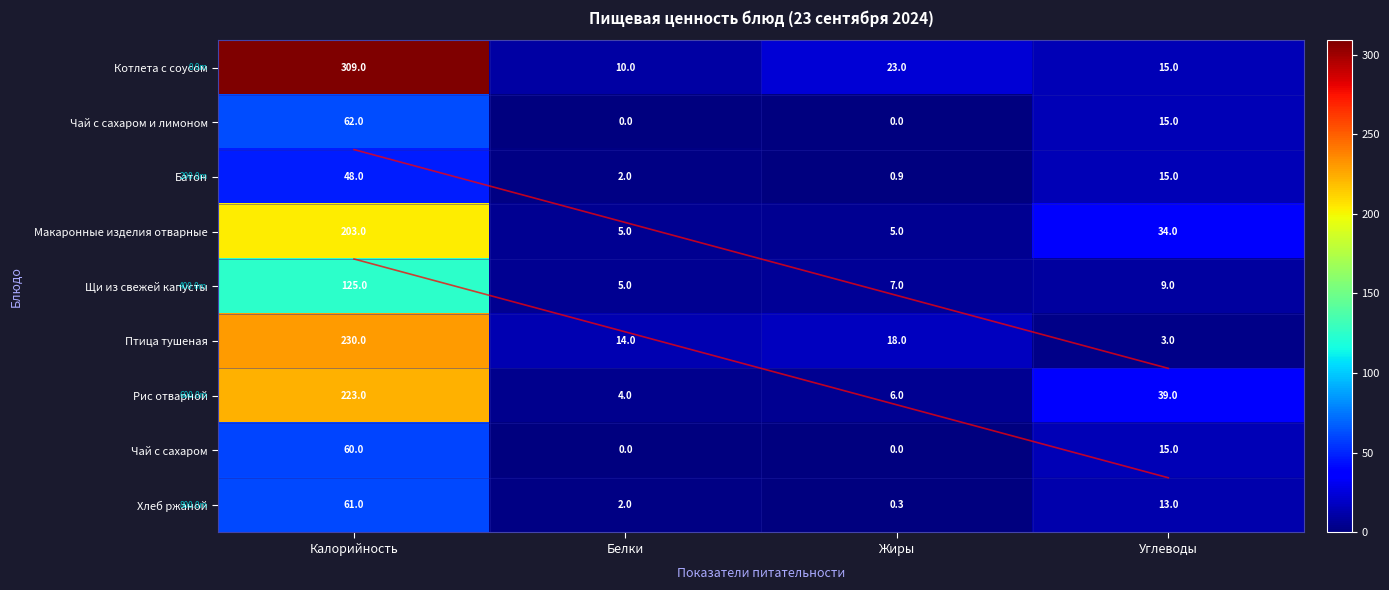

At which category is the sum across all series the highest?

Калорийность